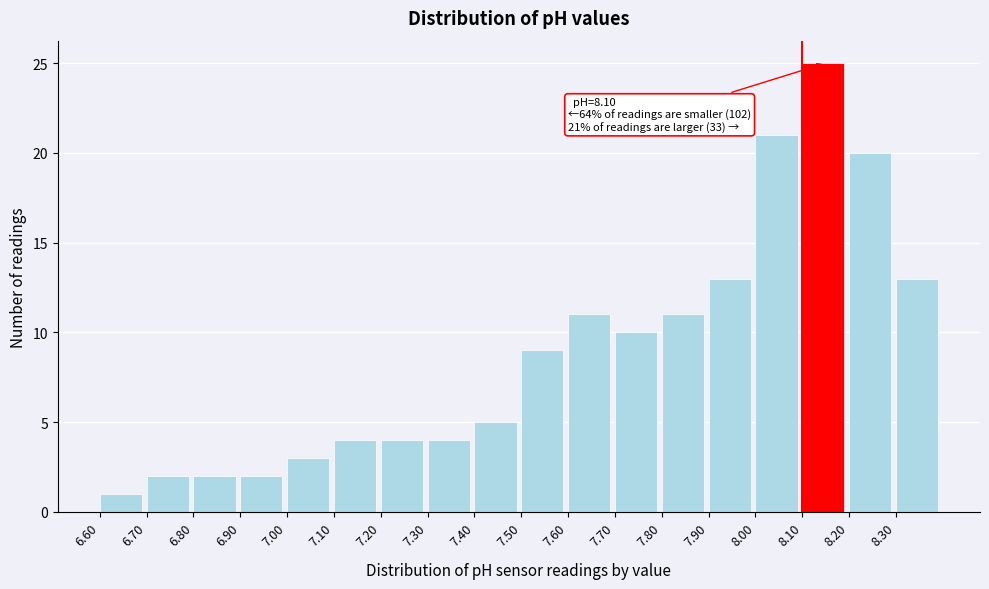

Reading right to left, transcribe all the data shown in this chart.

8.30=13	8.20=20	8.10=25	8.00=21	7.90=13	7.80=11	7.70=10	7.60=11	7.50=9	7.40=5	7.30=4	7.20=4	7.10=4	7.00=3	6.90=2	6.80=2	6.70=2	6.60=1